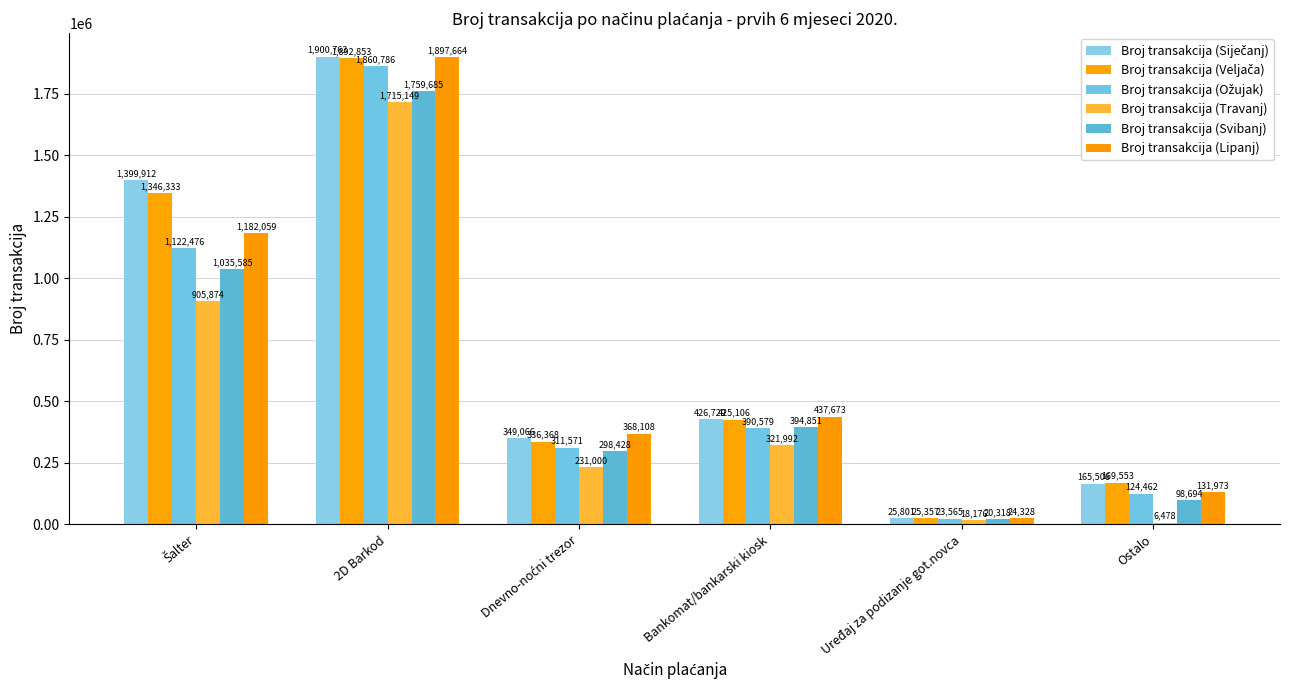

Is the value of Broj transakcija (Ožujak) at Dnevno-noćni trezor greater than the value of Broj transakcija (Siječanj) at Bankomat/bankarski kiosk?

No